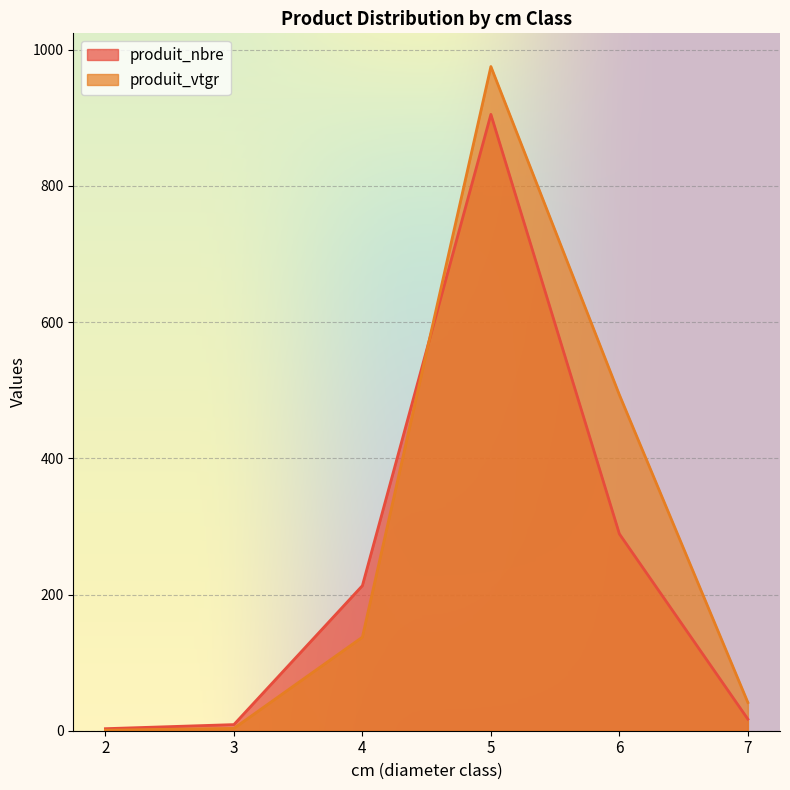

Reading left to right, extract all data points from this chart.

produit_nbre: 3.0	9.0	213.0	905.0	289.0	17.0
produit_vtgr: 0.8	3.4	137.4	975.2	493.2	41.4